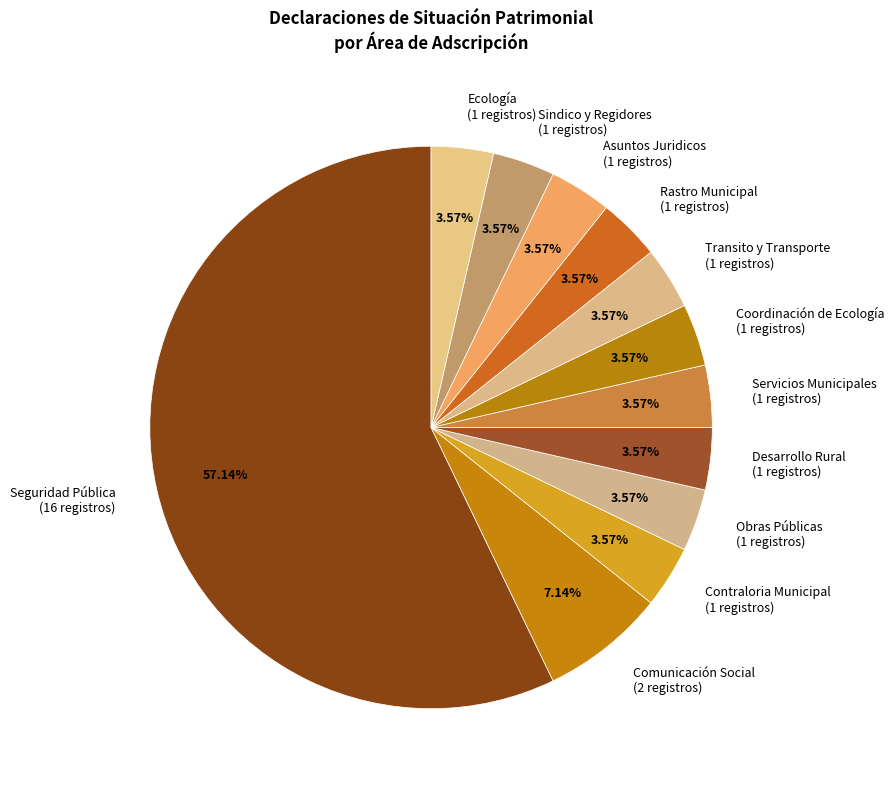

Does Coordinación de Ecología account for over 50% of the chart?

No